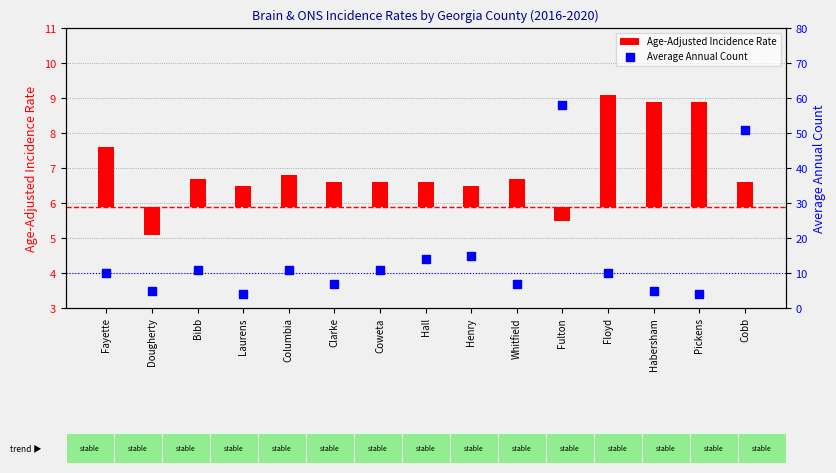

At which category is the sum across all series the highest?

Fulton